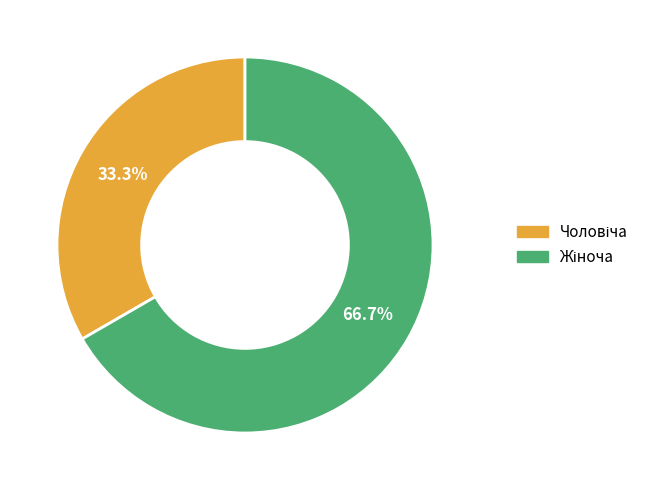

Is there any slice that represents more than half of the pie?

Yes